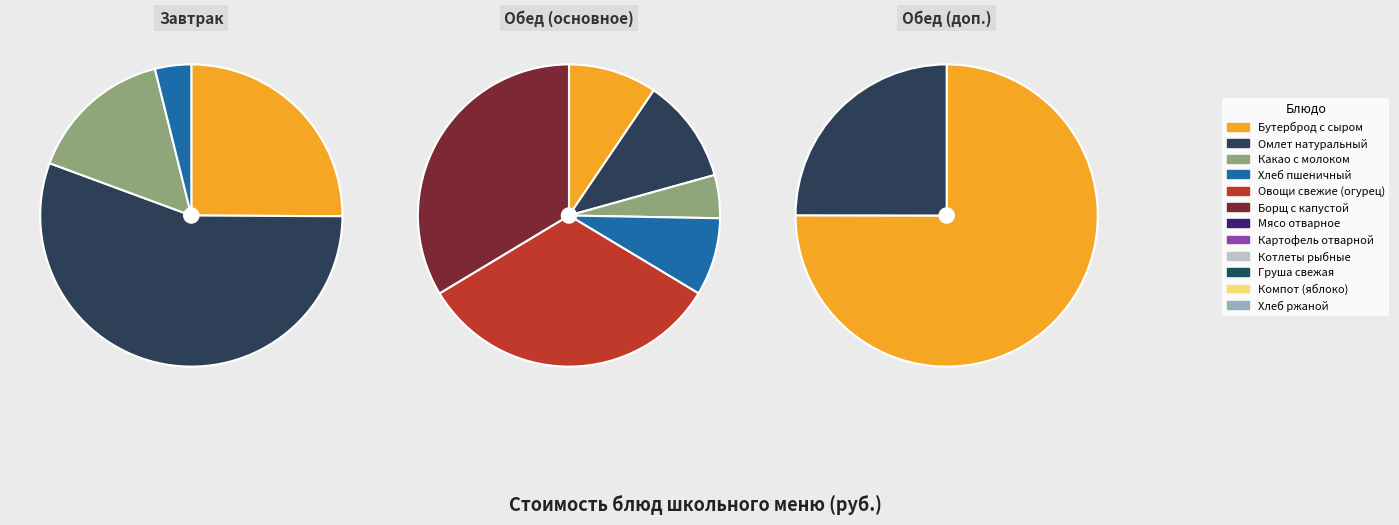

To the nearest percent, what is the combined percentage of Омлет натуральный (с маслом сливочным) and Мясо отварное в (борщ)?

24%